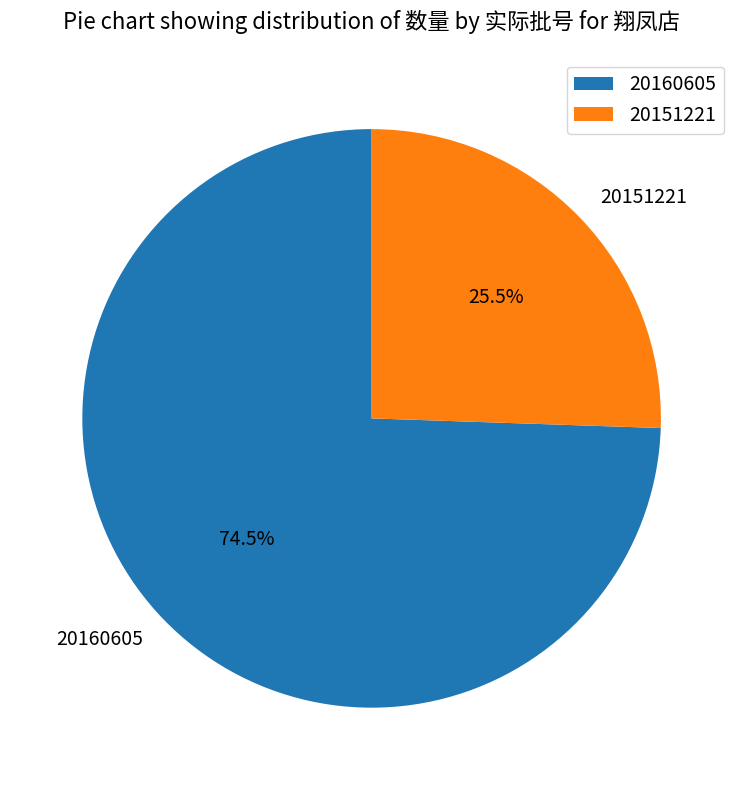

Count the number of slices in the pie.

2